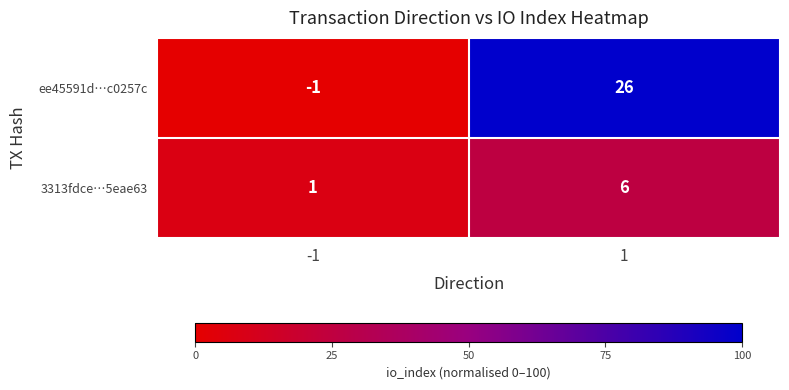

Count the number of categories in the chart.

2